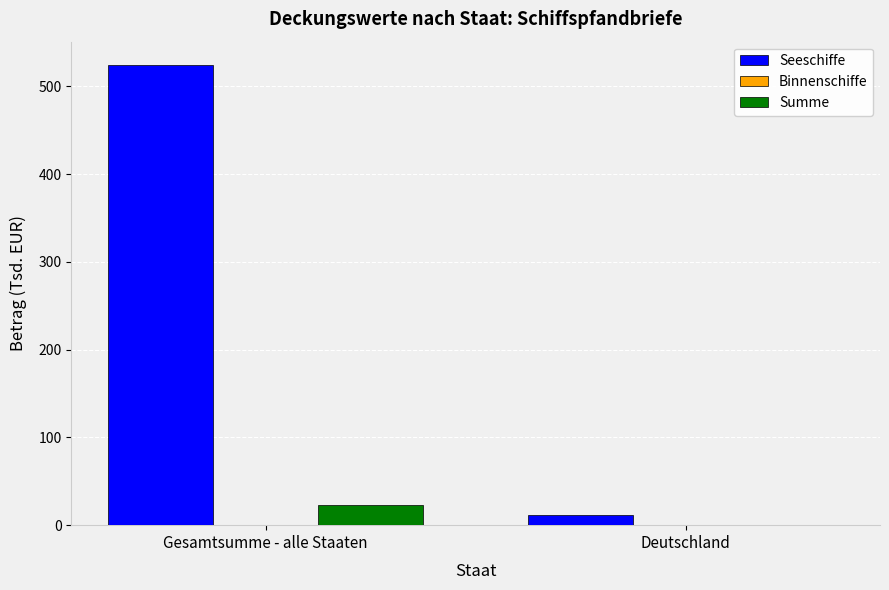

Reading left to right, list all the values displayed in this chart.

Seeschiffe: Gesamtsumme - alle Staaten=524.6	Deutschland=11.6
Summe: Gesamtsumme - alle Staaten=22.5	Deutschland=0.0